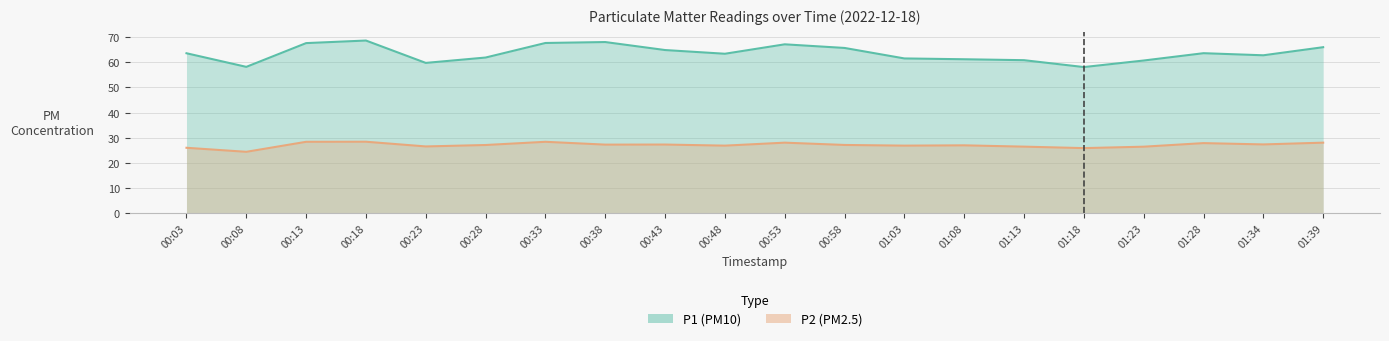

Is the value of P1 at 00:28 greater than the value of P2 at 00:08?

Yes